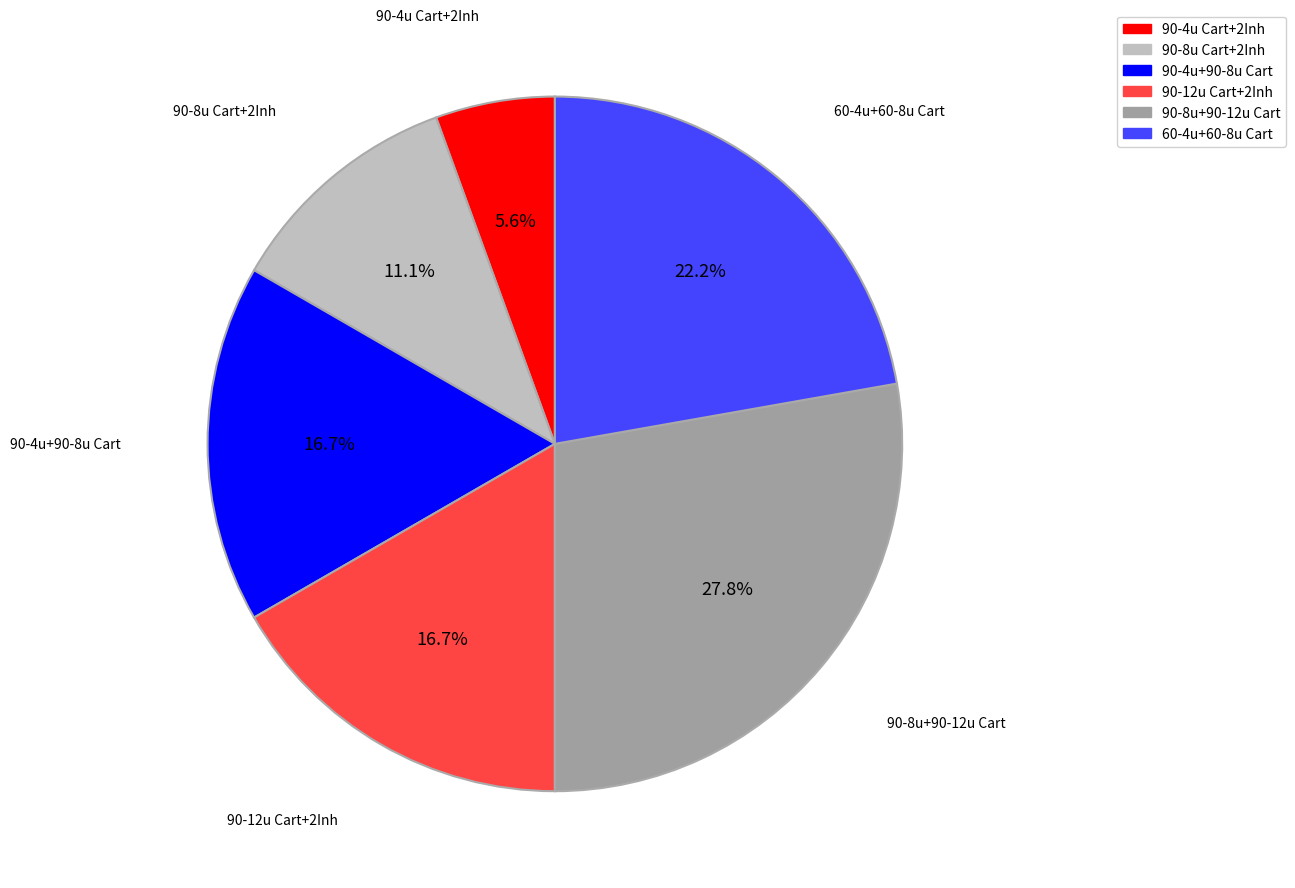

Do 90-4u+90-8u Cart and 90-8u+90-12u Cart together represent more than half of the pie?

No